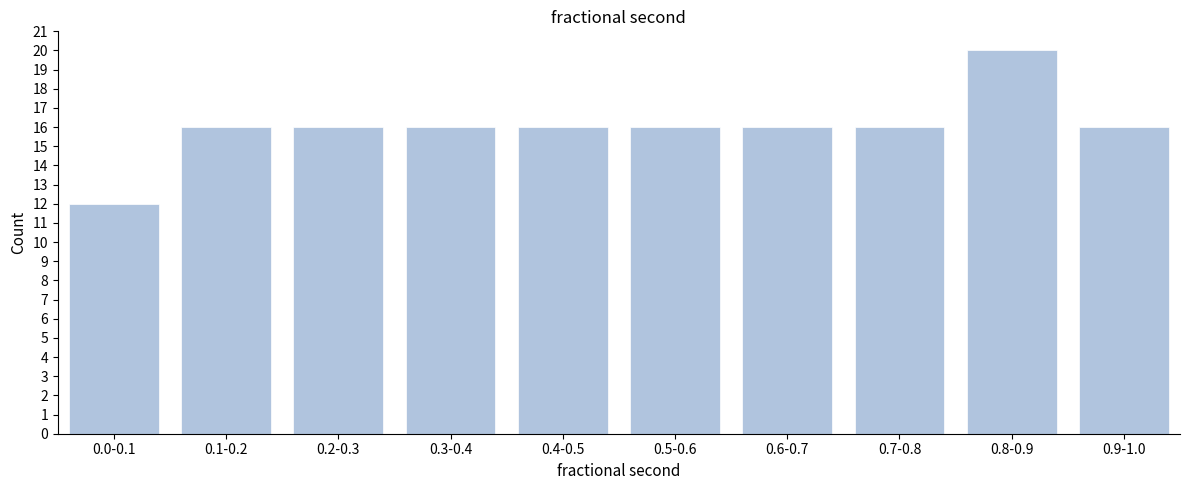

Reading left to right, transcribe all the data shown in this chart.

12	16	16	16	16	16	16	16	20	16